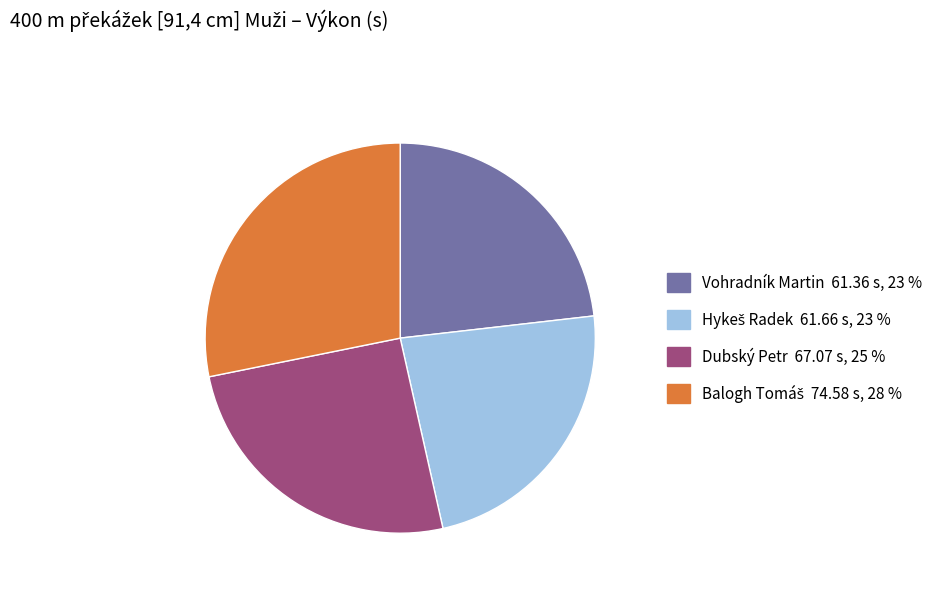

The Vohradník Martin slice represents 35% of the pie. True or false?

False